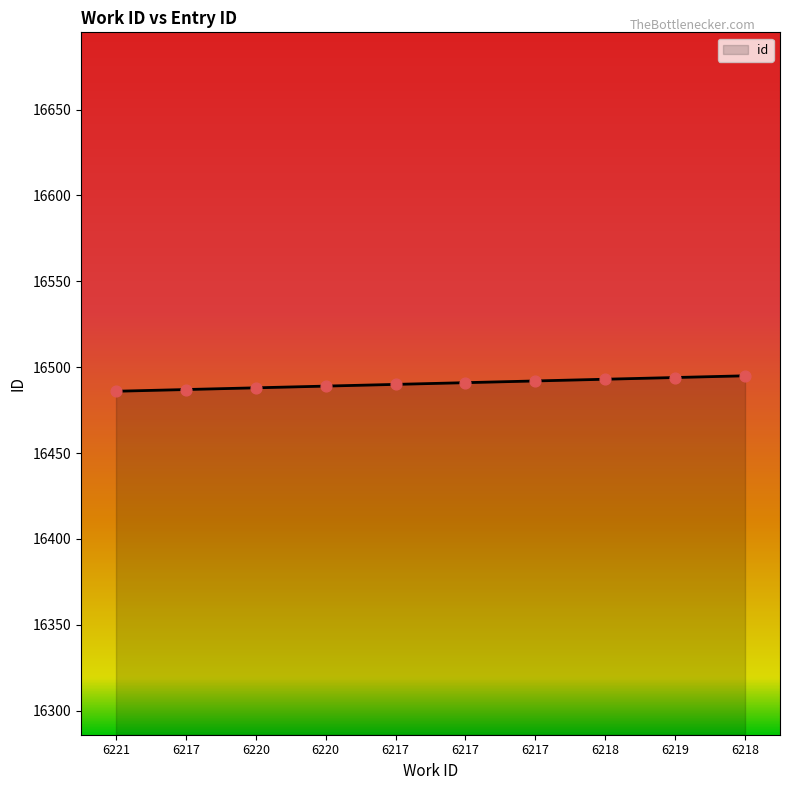

What is the ratio of the value at 6220 to the value at 6217?

1.0